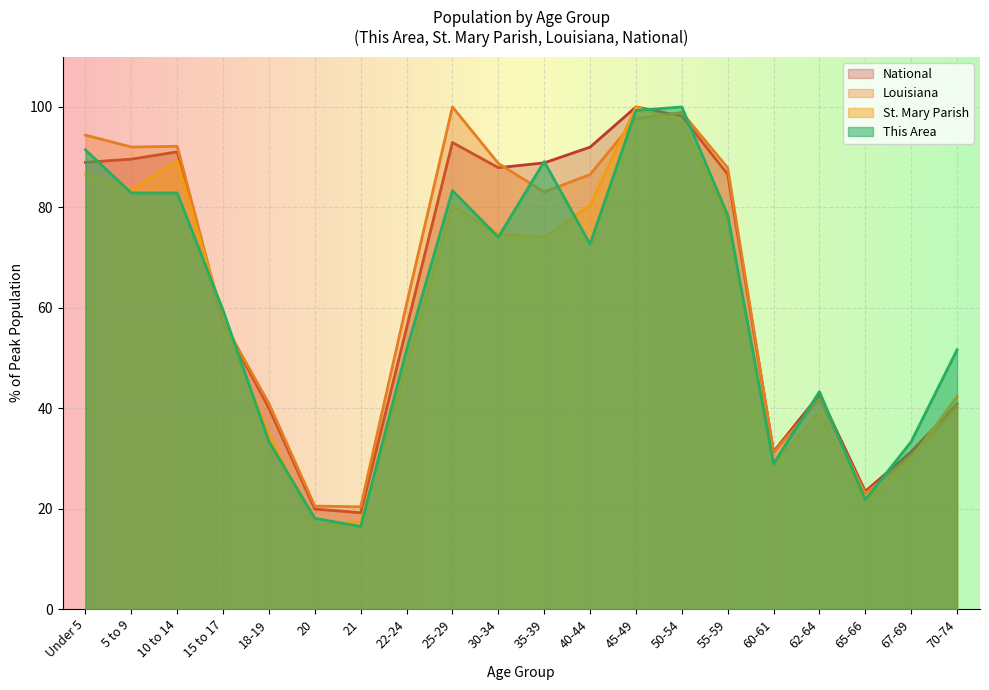

True or false: Louisiana has a value of 19.1 at 30-34.

False